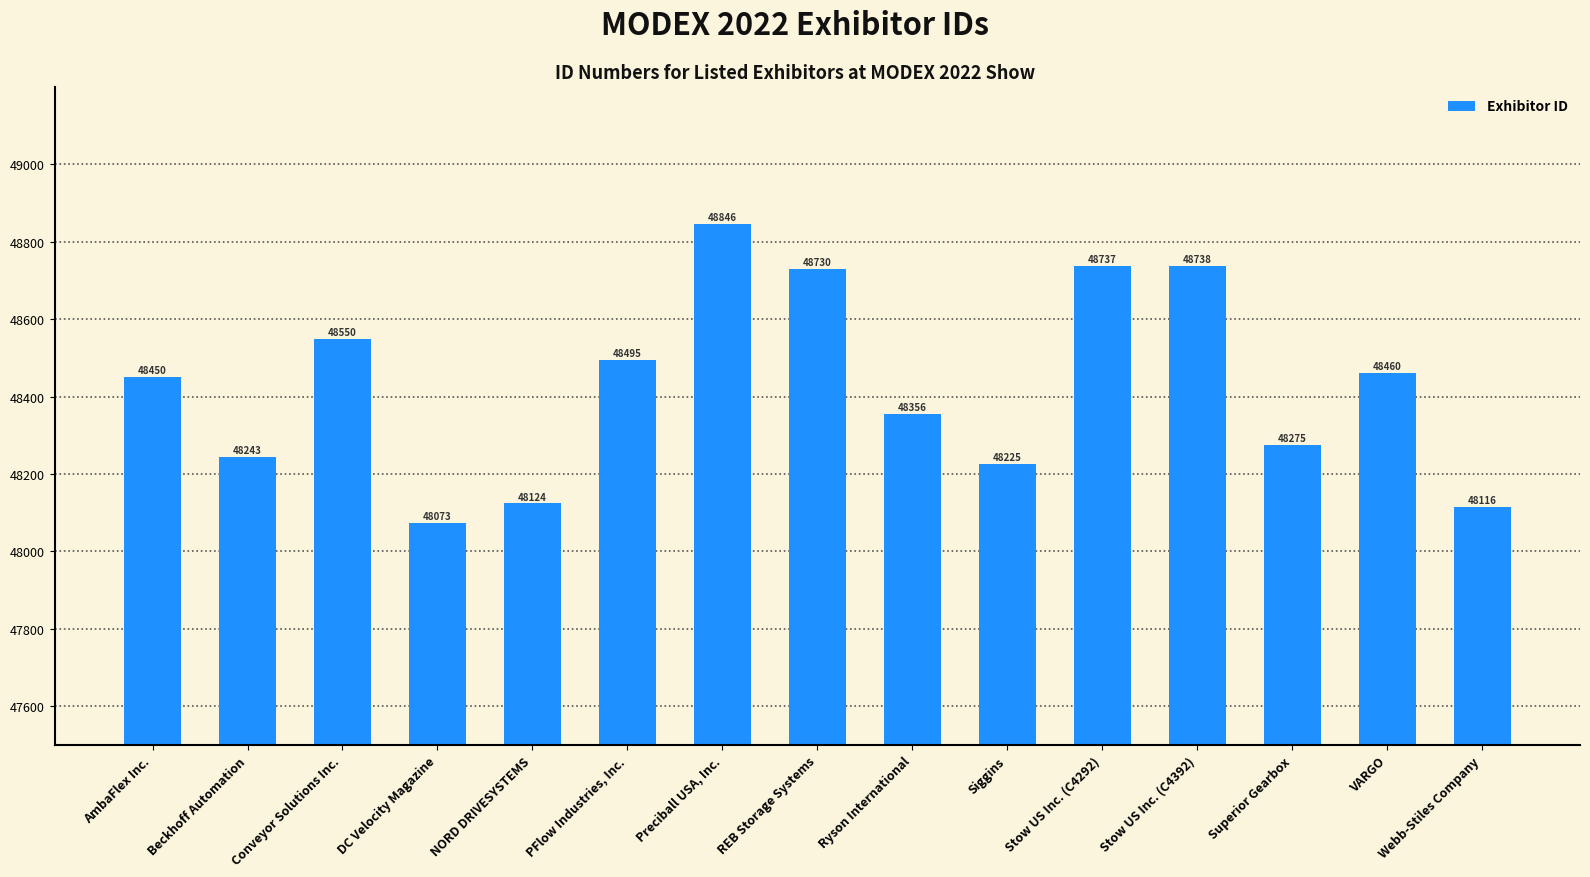

List the labels in order of value, smallest first.

DC Velocity Magazine, Webb-Stiles Company, NORD DRIVESYSTEMS, Siggins, Beckhoff Automation, Superior Gearbox, Ryson International, AmbaFlex Inc., VARGO, PFlow Industries, Inc., Conveyor Solutions Inc., REB Storage Systems, Stow US Inc. (C4292), Stow US Inc. (C4392), Preciball USA, Inc.